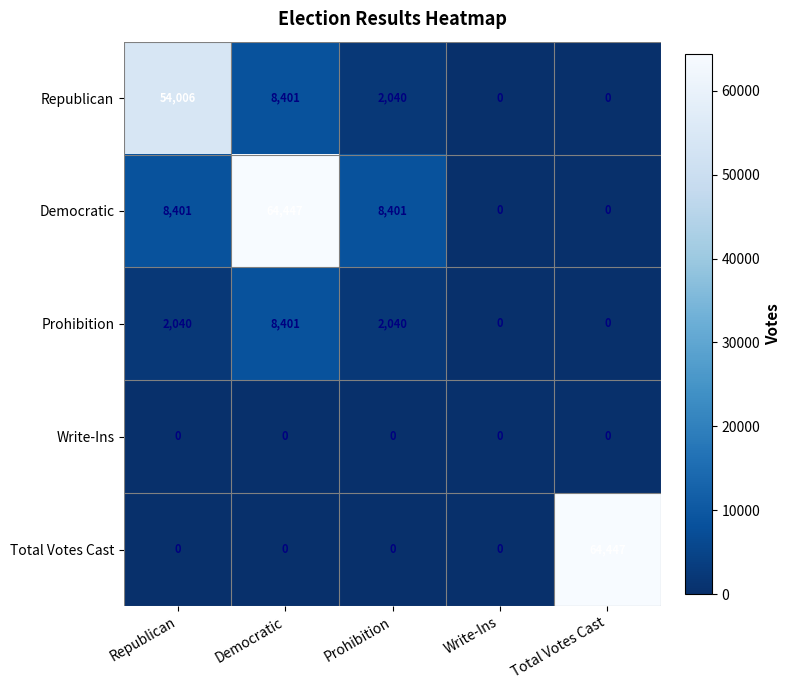

How many values in the Republican series are below 2040?

2